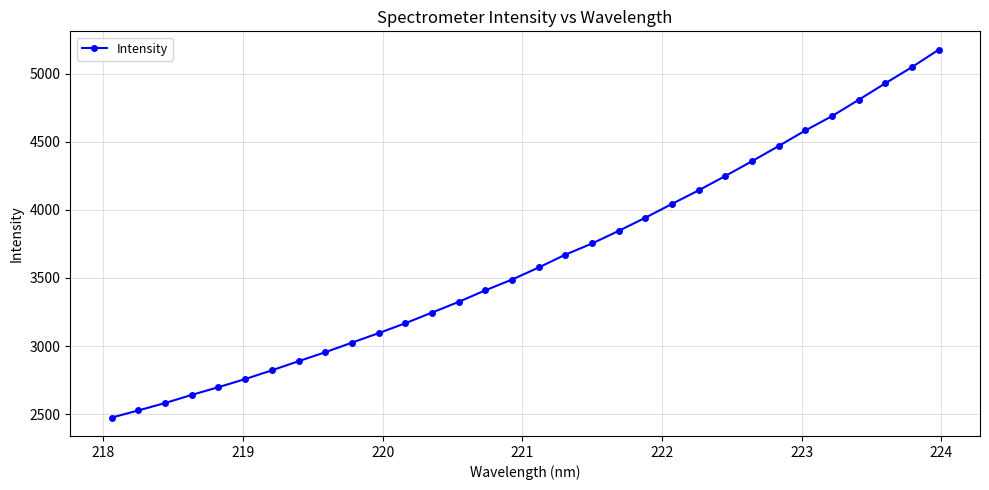

True or false: the data has more than 2 interior local peaks.

False